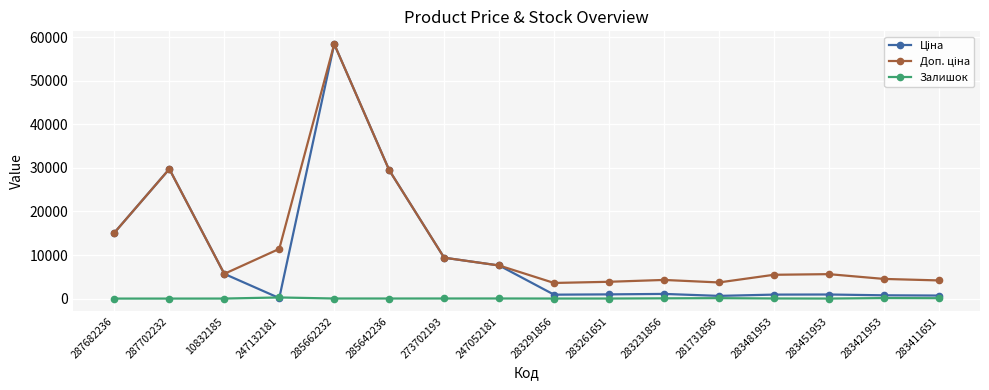

At which category is the sum across all series the highest?

285662232